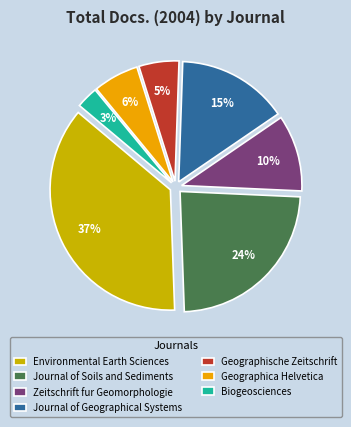

Is there any slice that represents more than half of the pie?

No